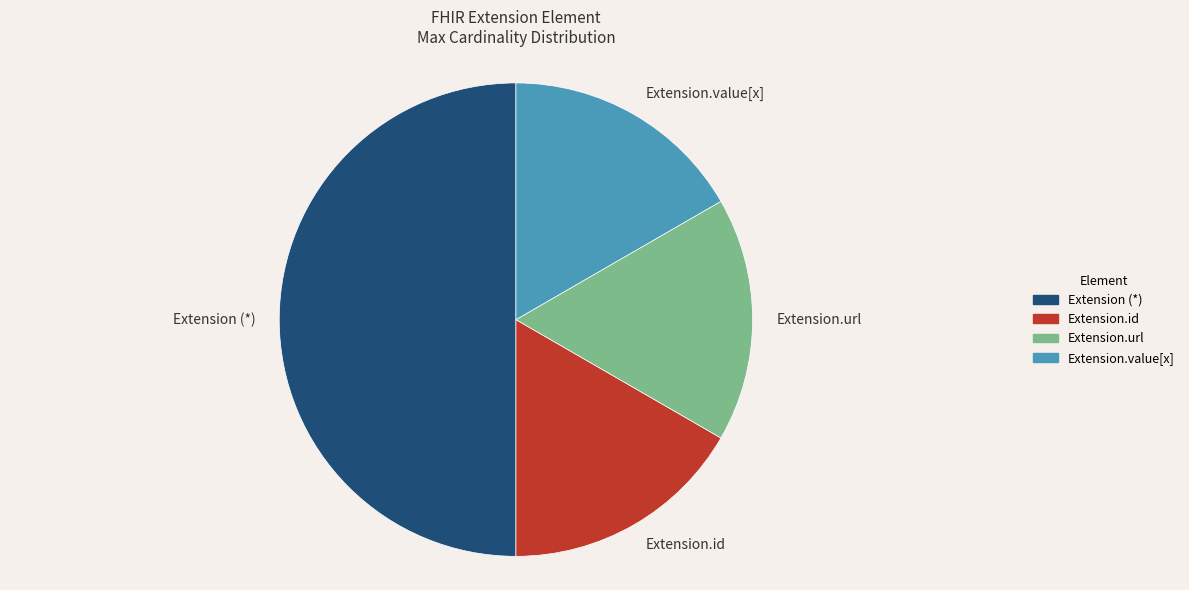

Which category has the biggest portion of the pie?

Extension (*)